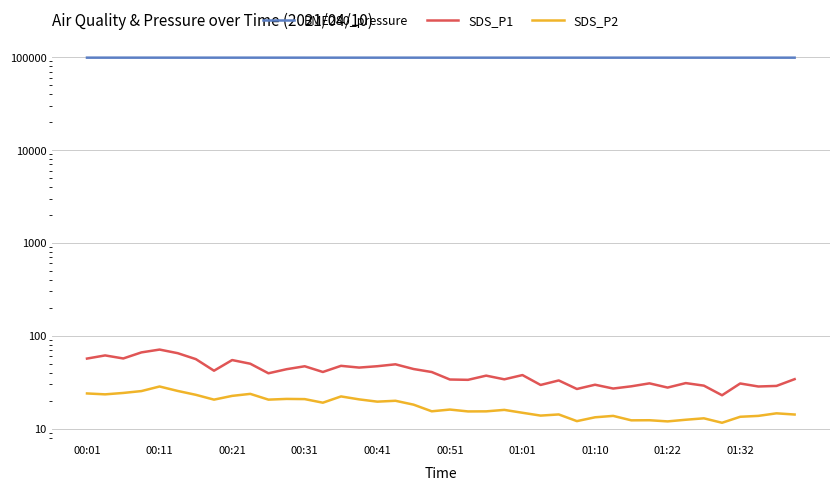

What position from the right is 00:01?

40